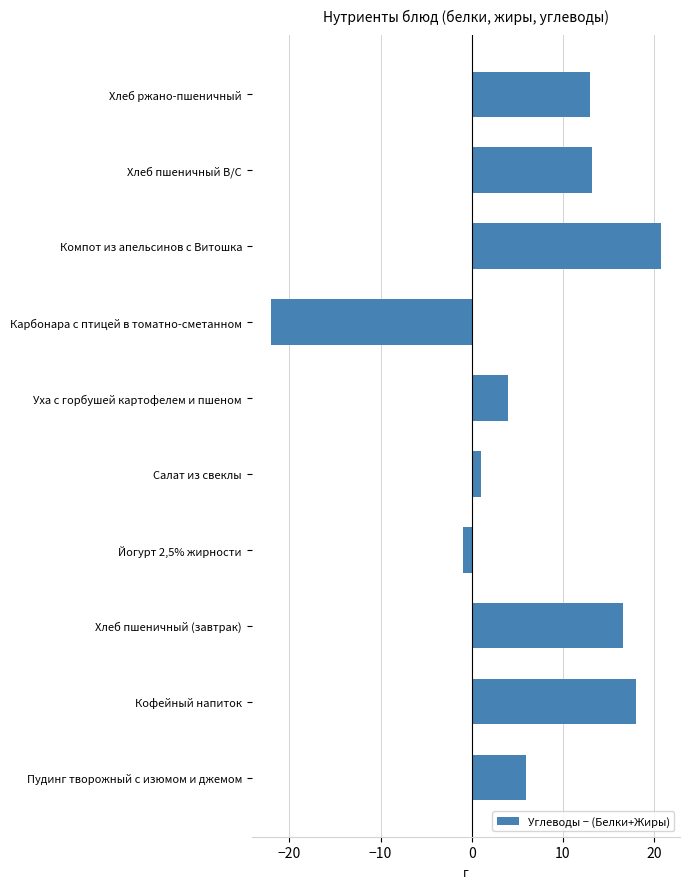

What value does the data have at Хлеб пшеничный В/С?

13.2